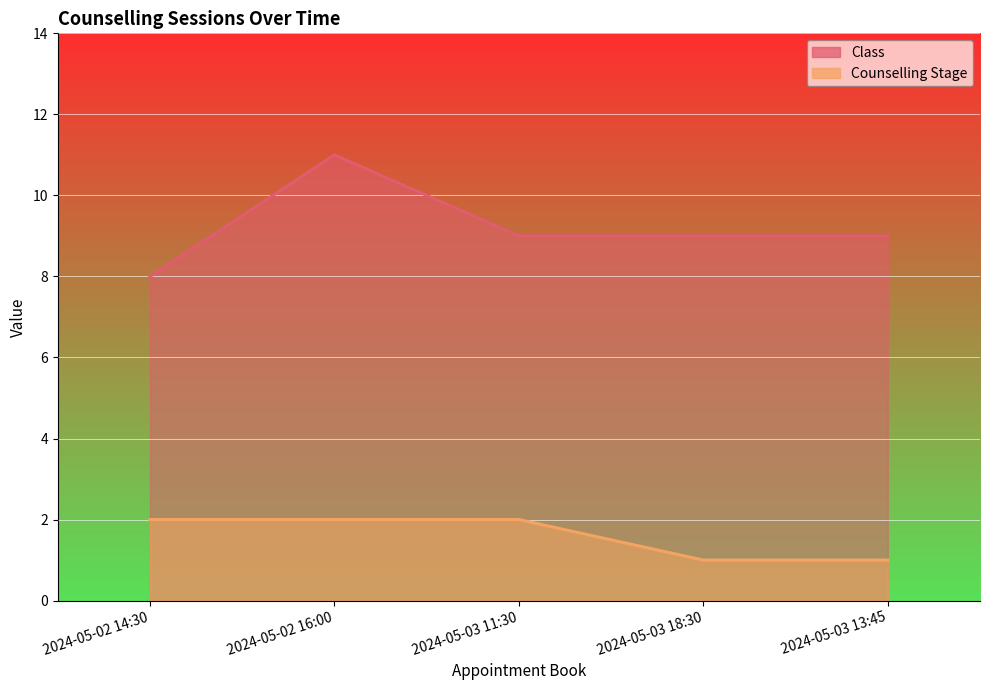

True or false: Class has more than 0 points higher than both neighbors.

True